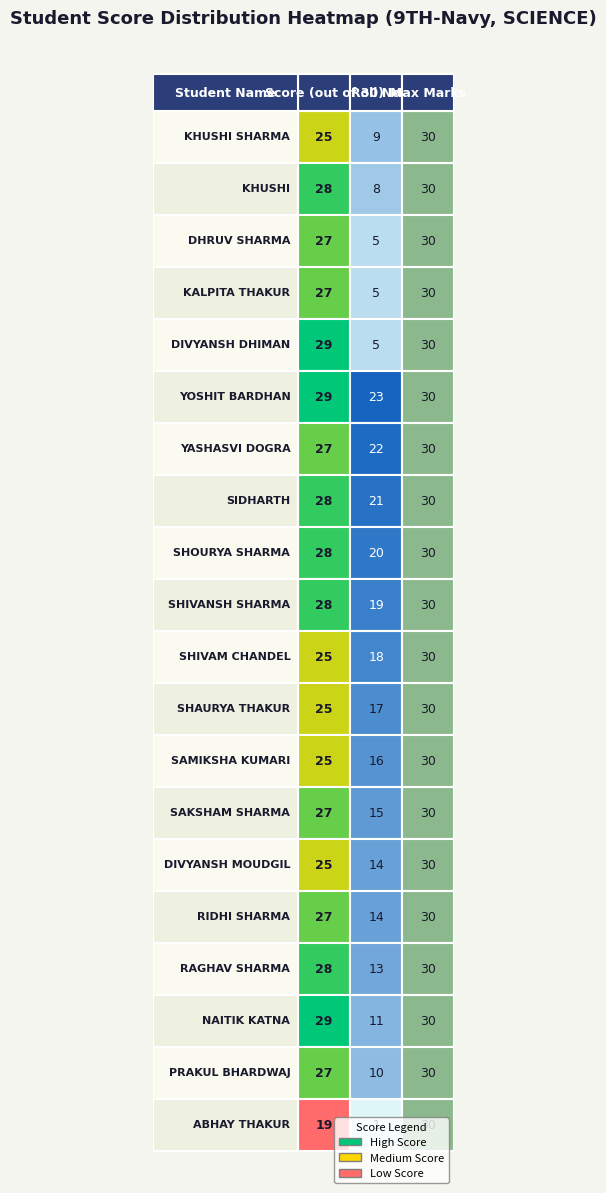

What is the sum of the roll_no values at 16 and 9?

32